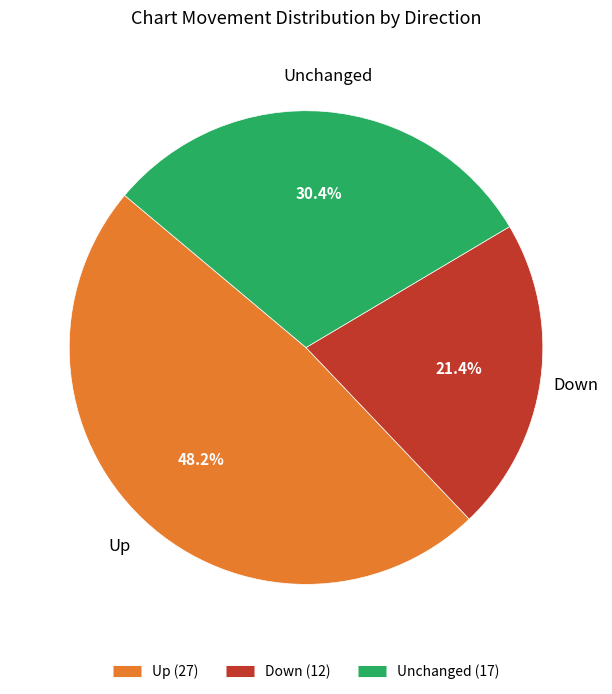

How many segments does this pie chart have?

3